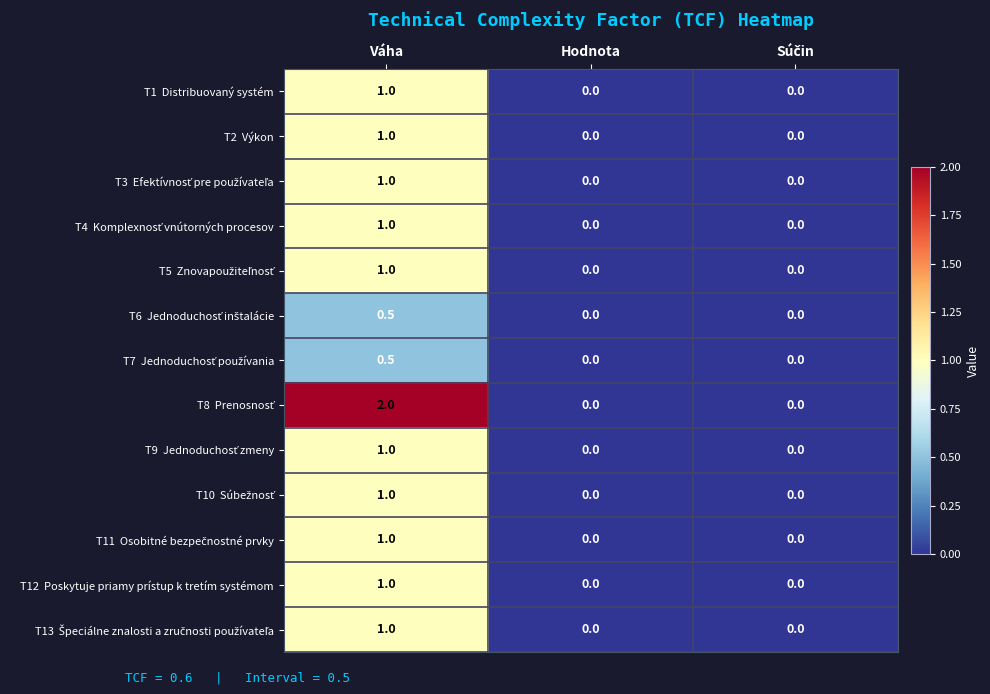

How many series are shown in this chart?

13